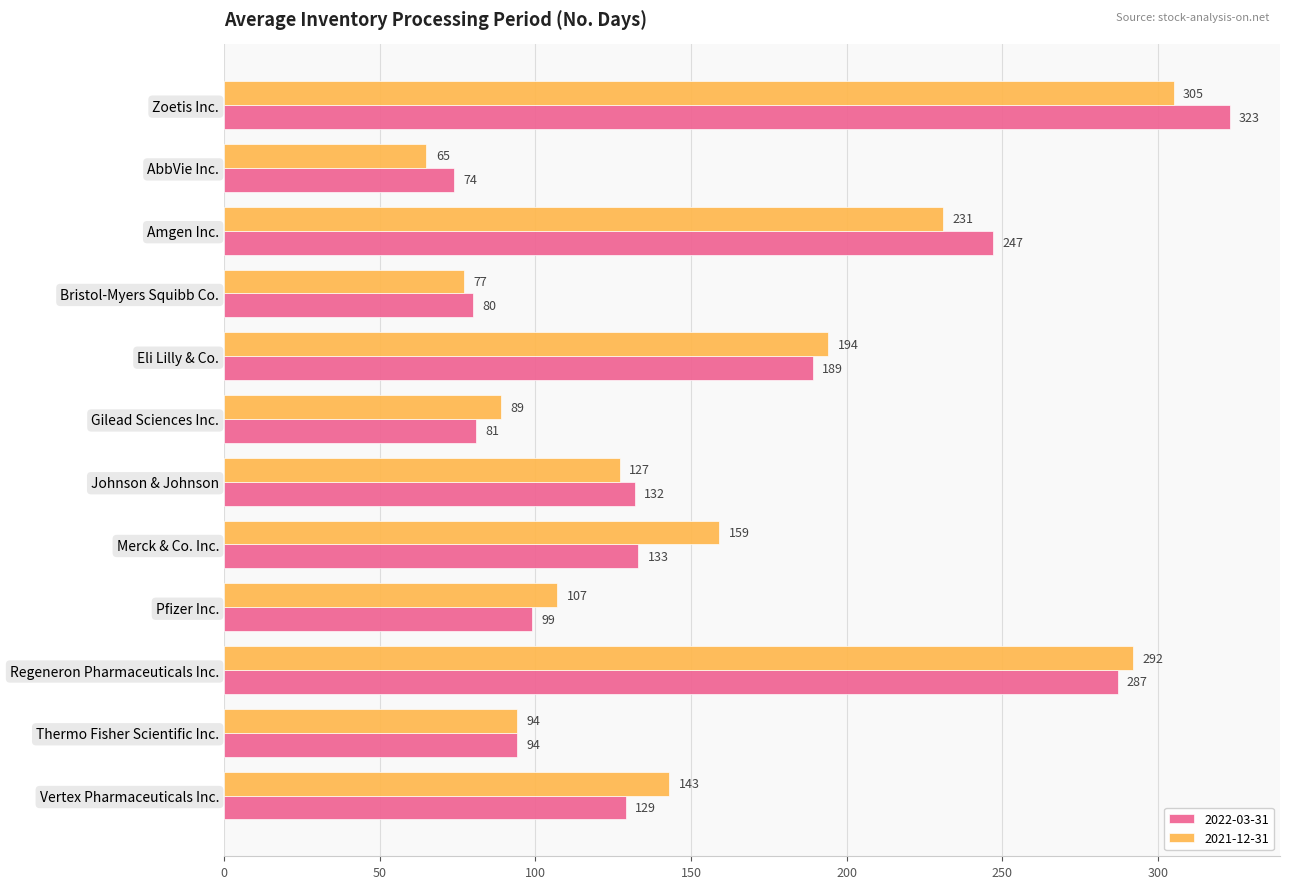

What is the sum of the 2022-03-31 values at Johnson & Johnson and Pfizer Inc.?

231